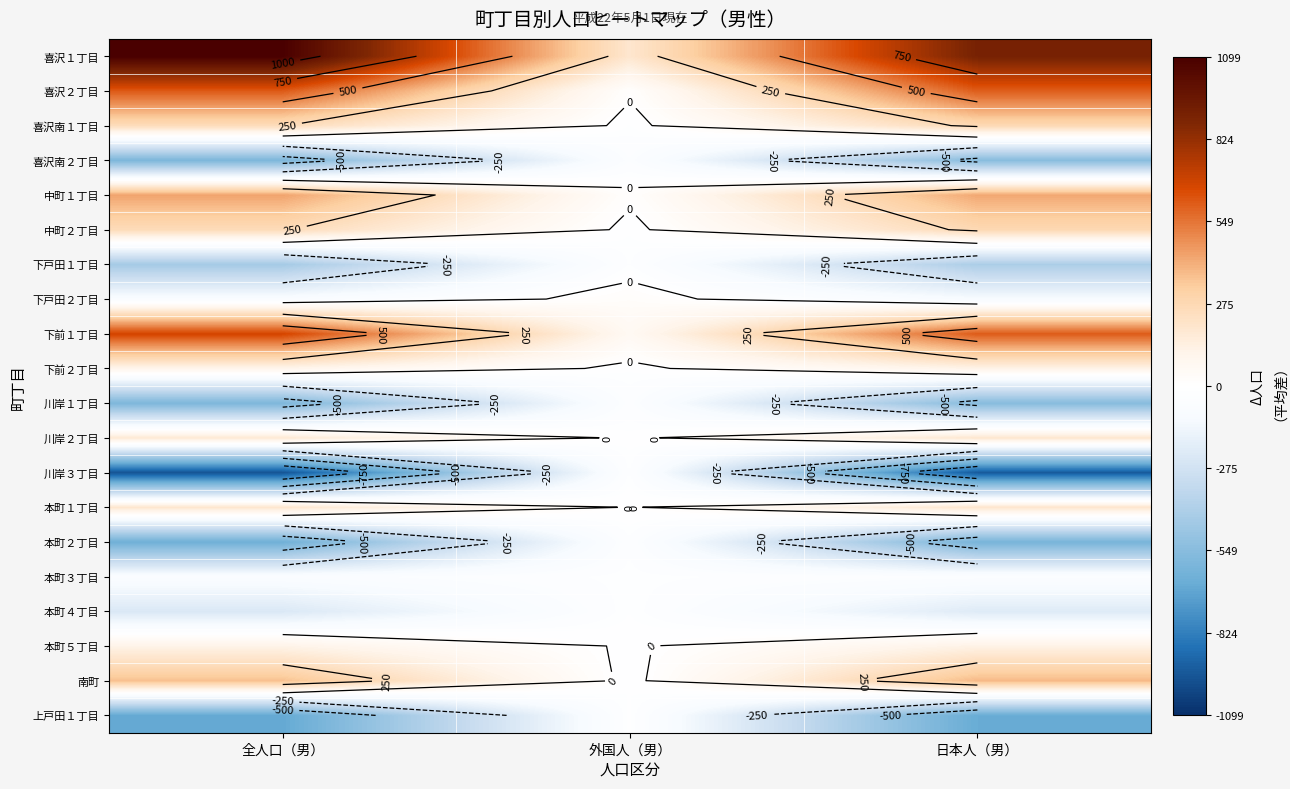

True or false: 川岸２丁目 has a value of -12.4 at 外国人（男）.

True